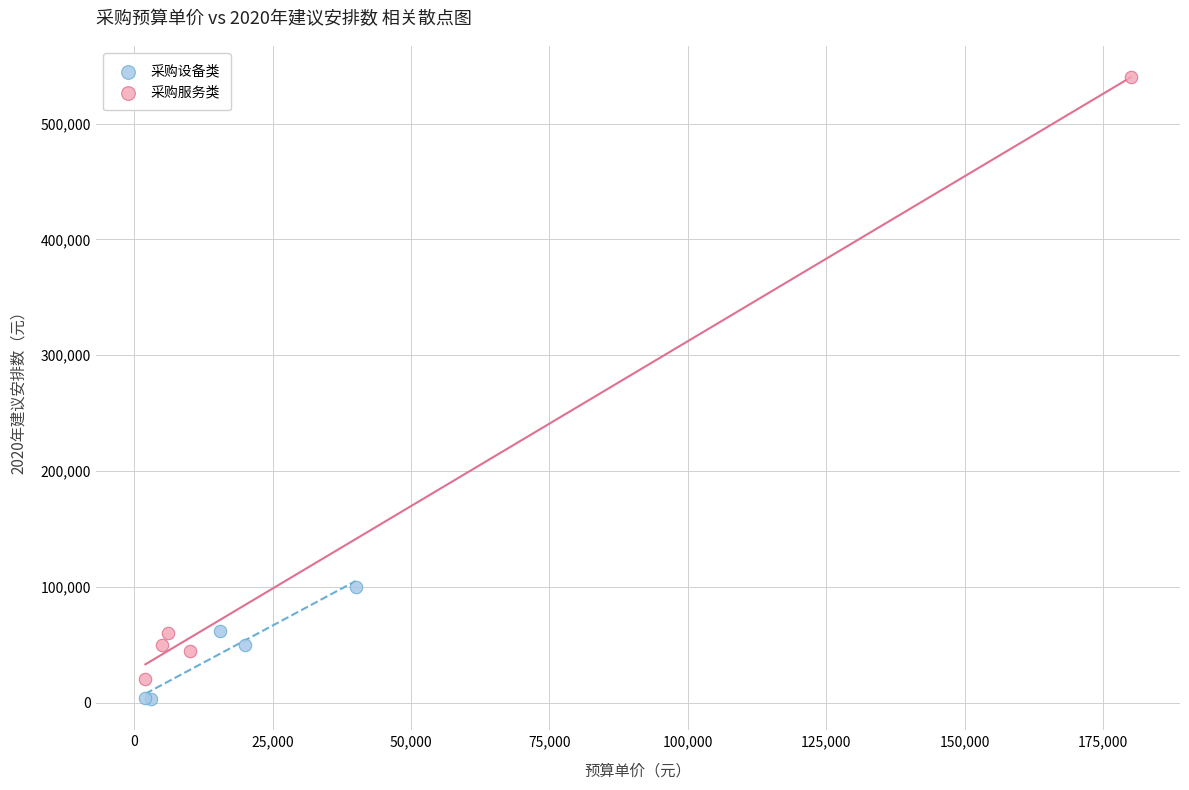

Which series has the largest Y range (max minus min)?

采购服务类